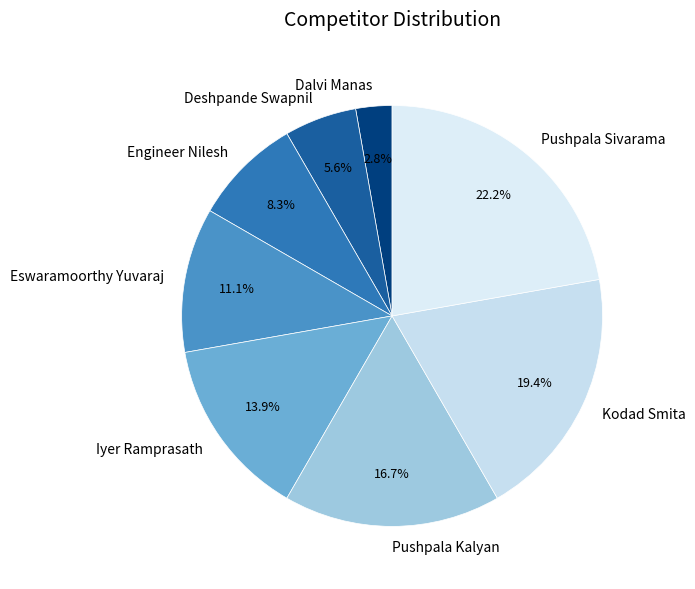

Is there a majority slice in this chart?

No